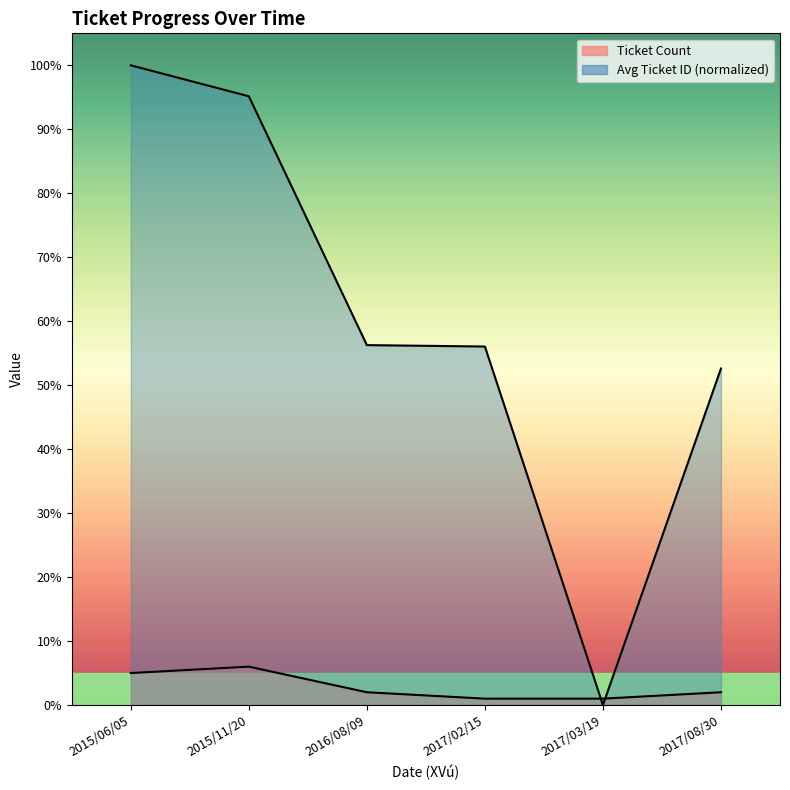

List the series in order of their overall mean, highest first.

Avg Ticket ID (normalized), Ticket Count